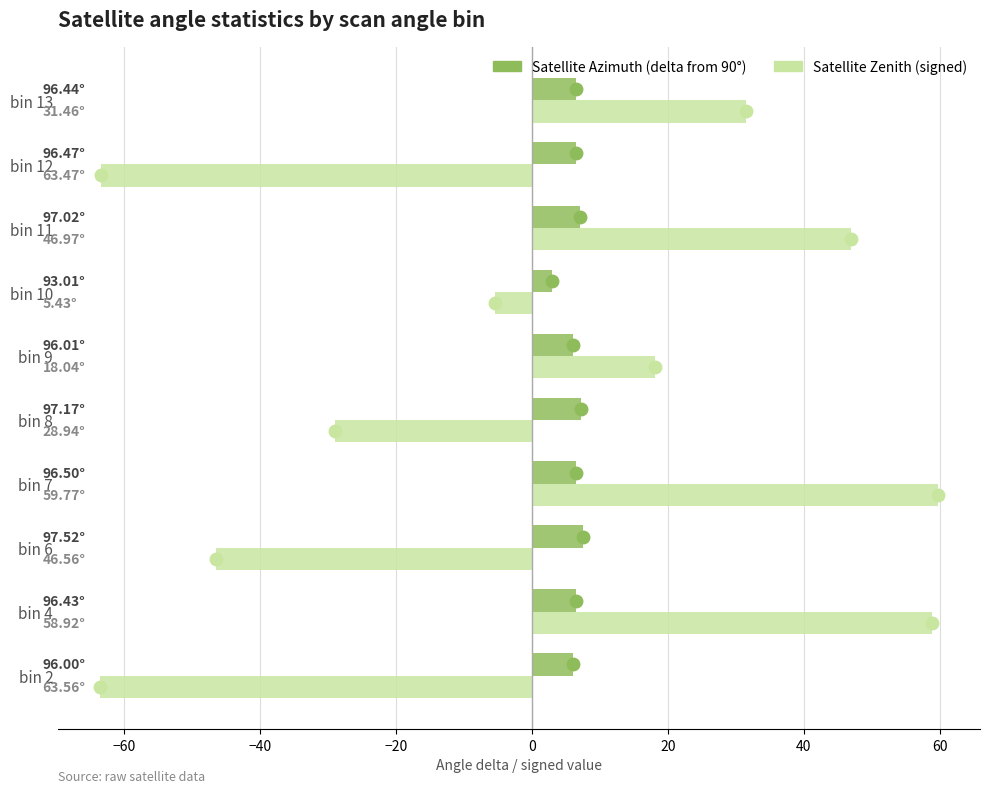

Which series has the largest total across all categories?

Satellite Azimuth (delta from 90°)